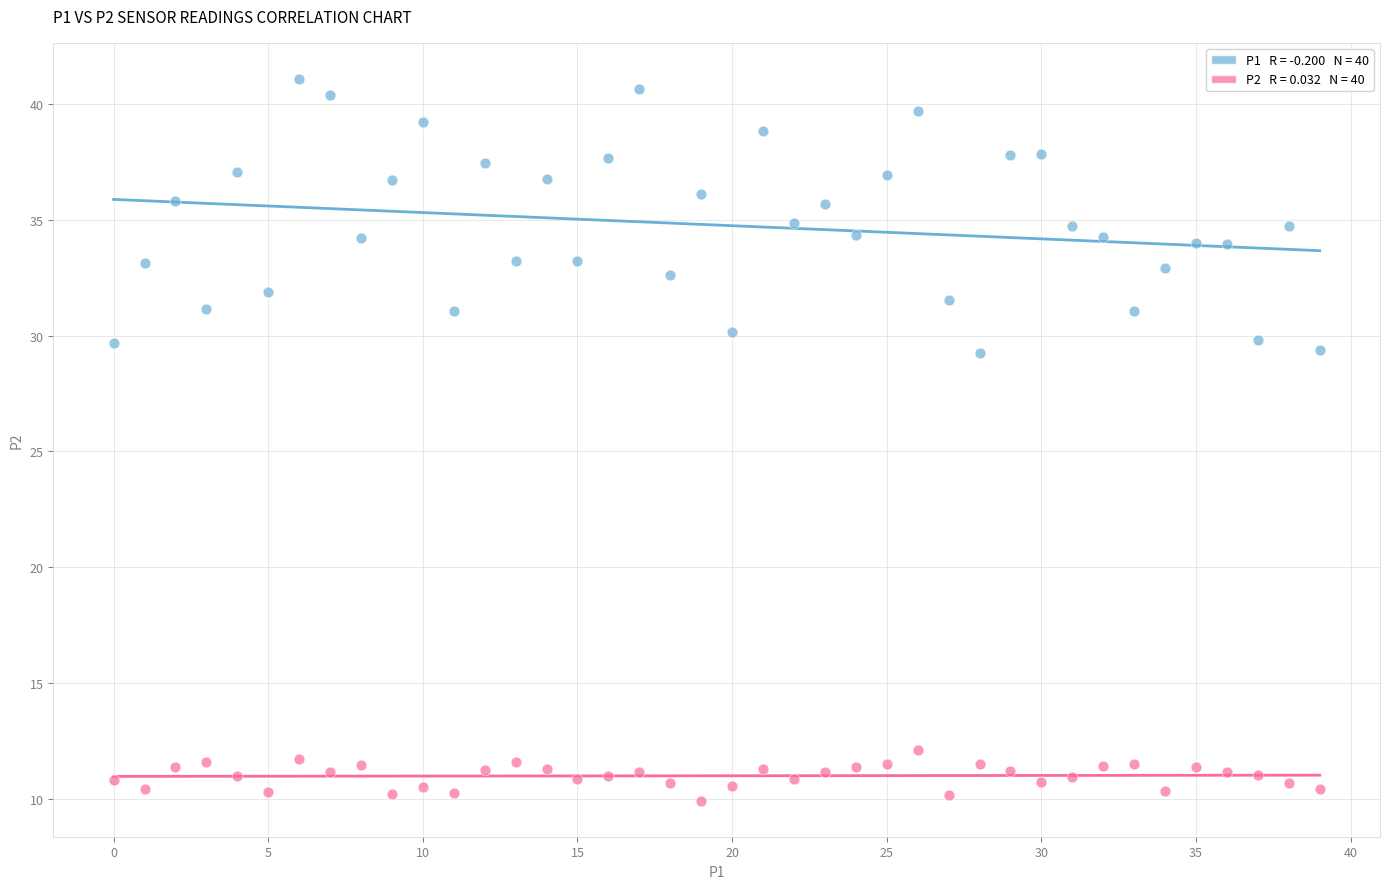

How many data points are displayed?

80